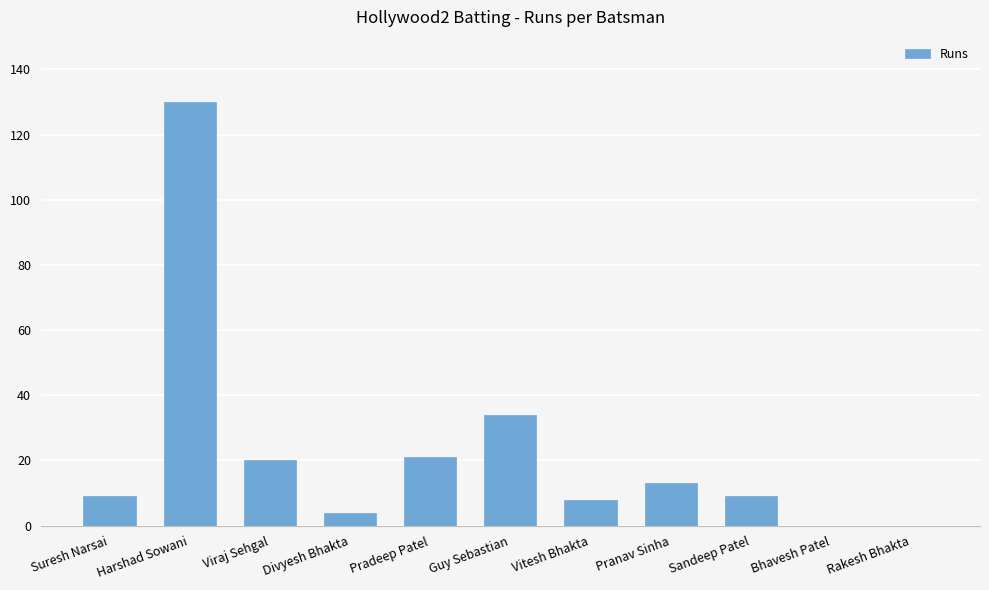

Between Suresh Narsai and Divyesh Bhakta, which is larger?

Suresh Narsai